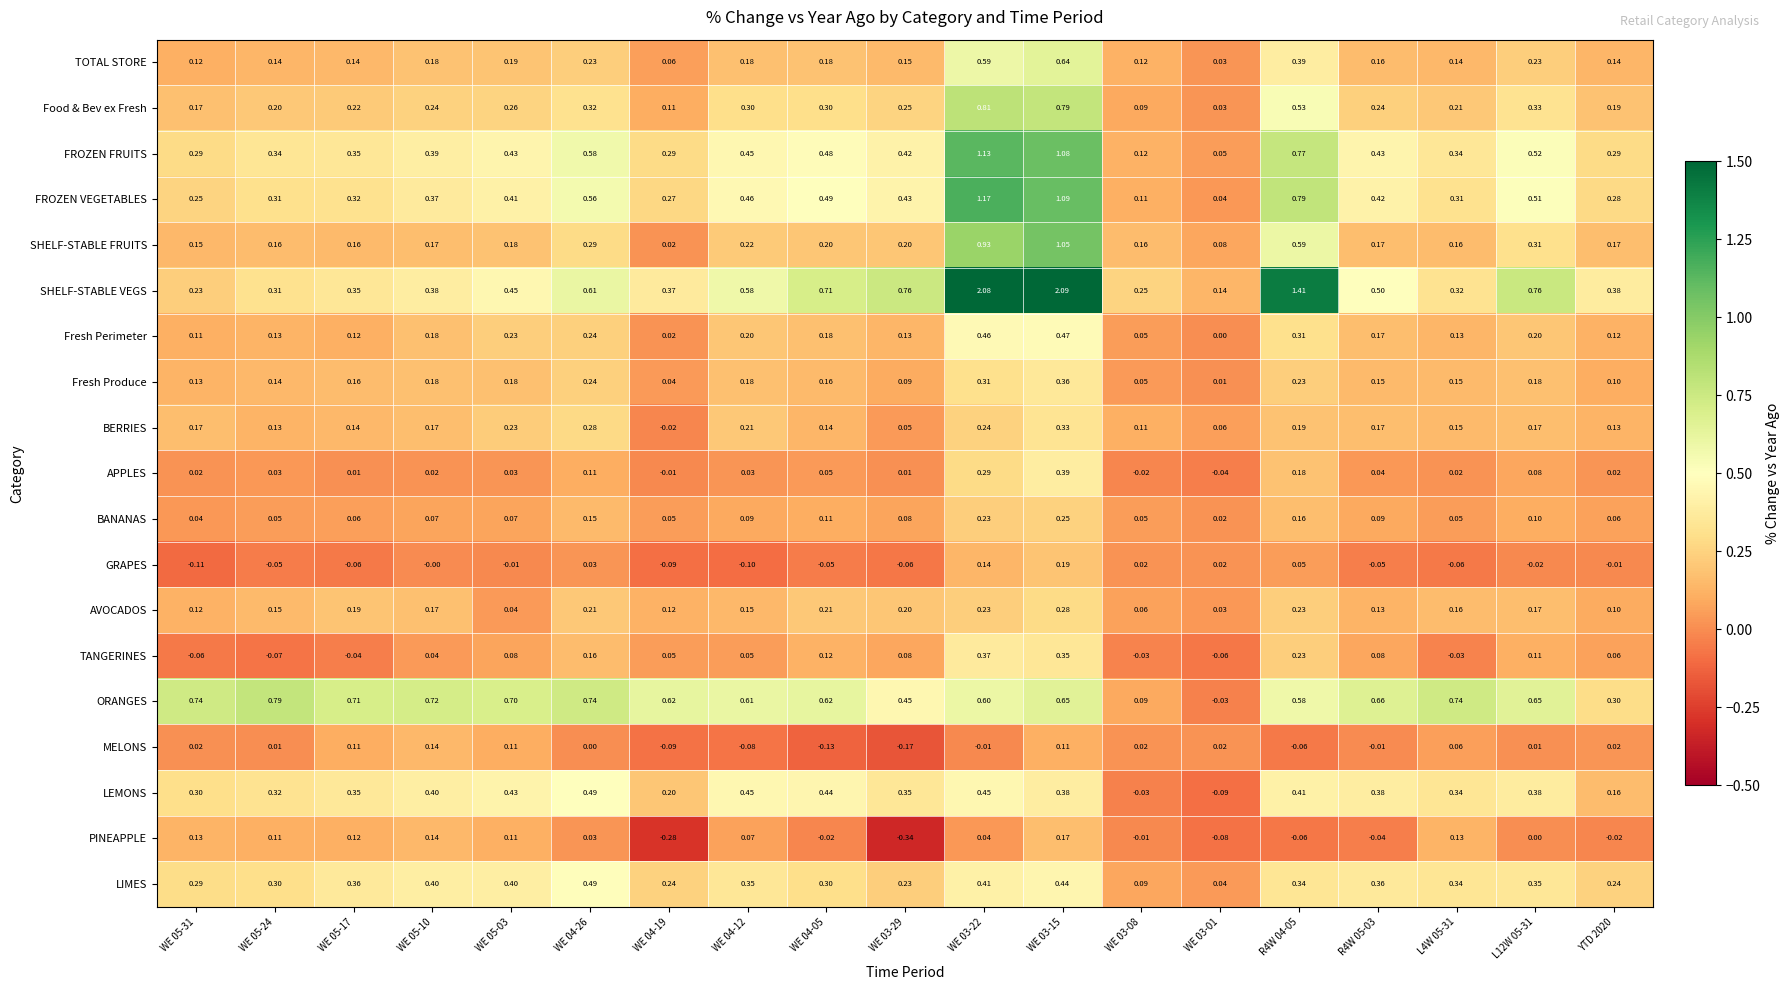

Is the value of SHELF-STABLE VEGS at WE 03-22 greater than the value of ORANGES at WE 03-15?

Yes